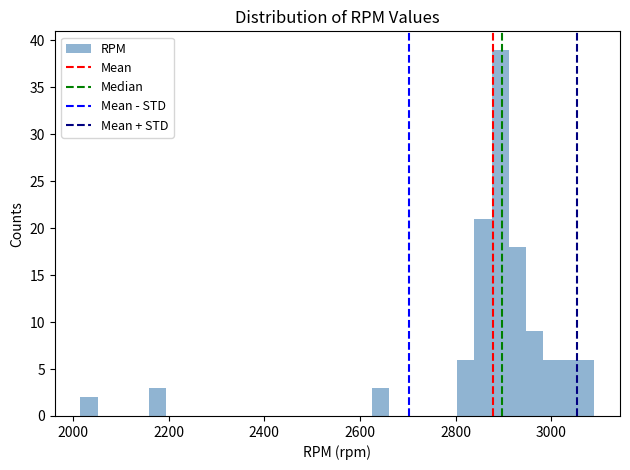

Read against the x-axis, roughly where is the centre of the tallest bar?

2900